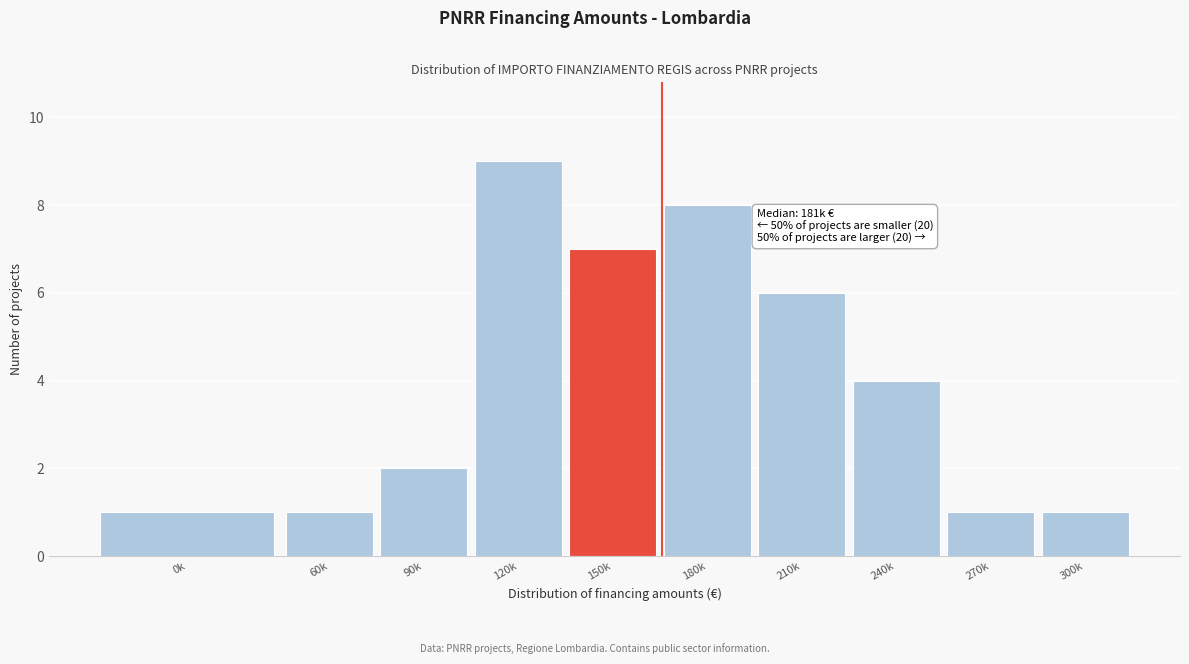

Reading right to left, extract all data points from this chart.

1	1	4	6	8	7	9	2	1	1